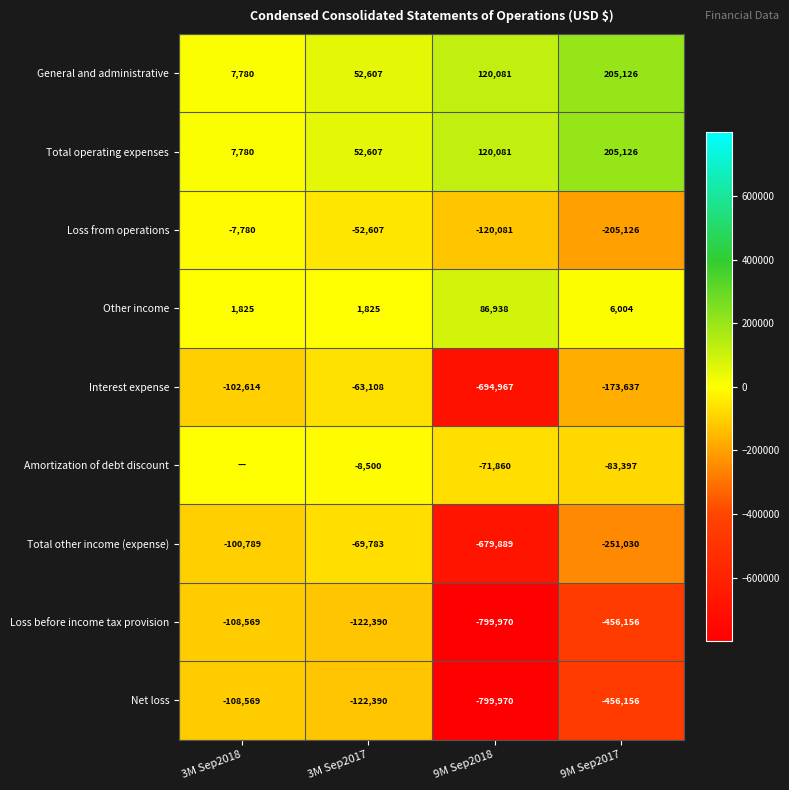

At how many categories does at least one series exceed -680713?

4